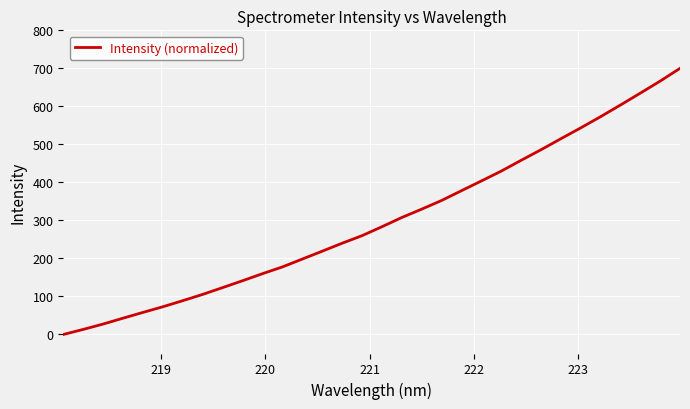

What is the difference between the maximum and minimum values?

700.0